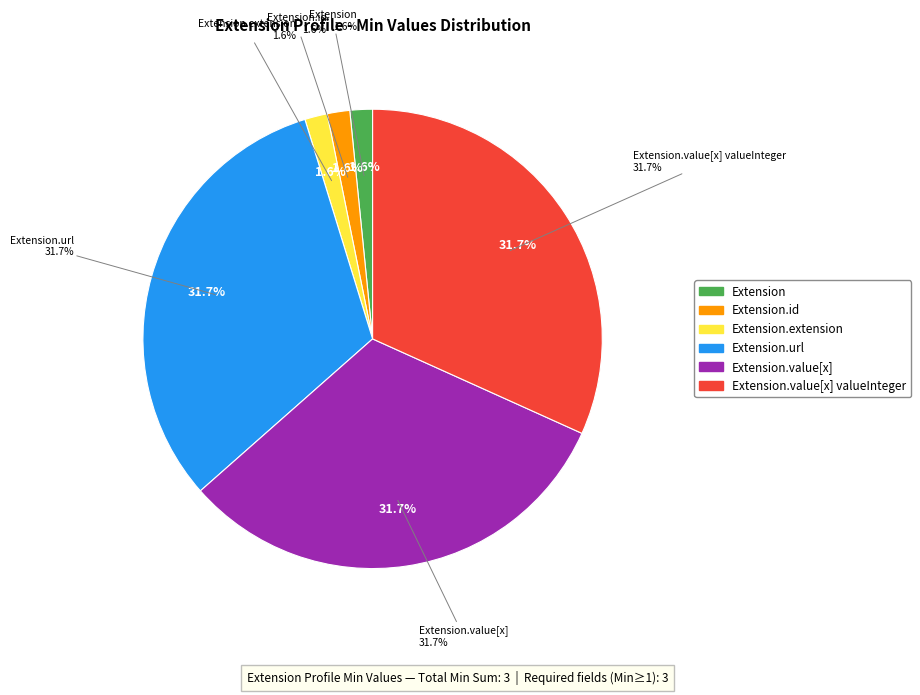

Does Extension.extension represent more than half of the total?

No